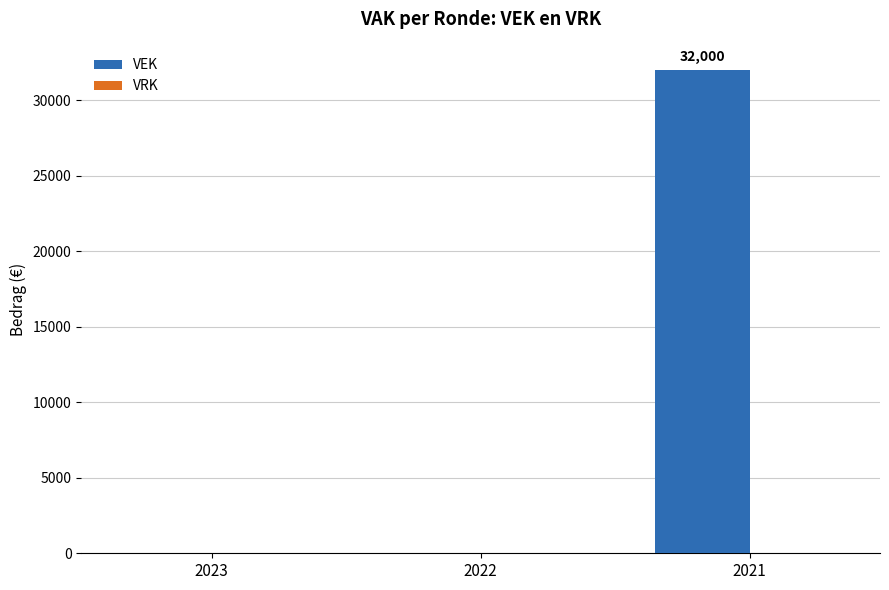

Which category has the highest value across all series?

2021